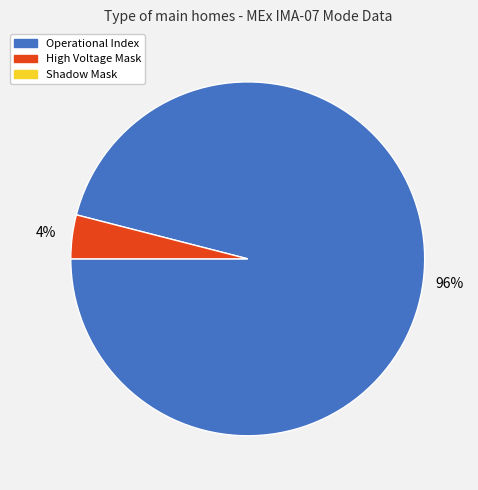

Does any single category account for the majority?

Yes